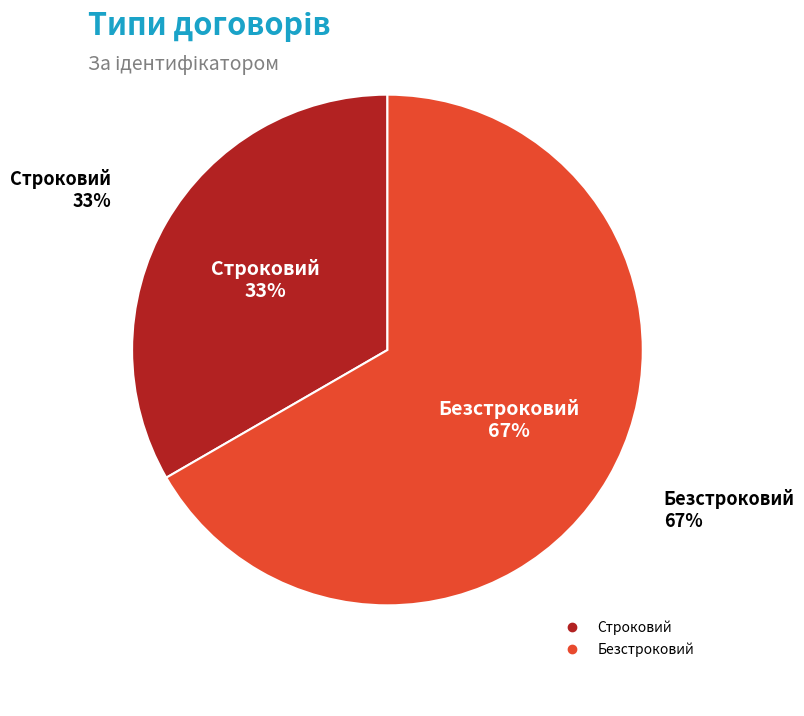

Is it true that Безстроковий is 58% of the pie?

False